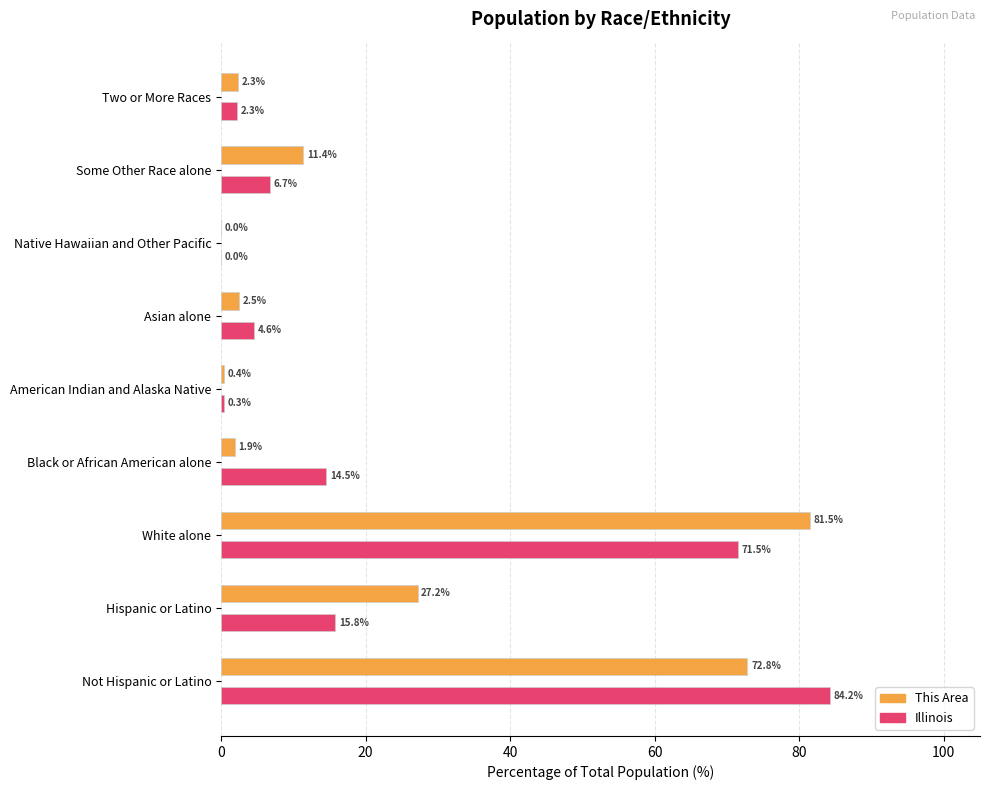

Which series changed the most between White alone and American Indian and Alaska Native?

This Area